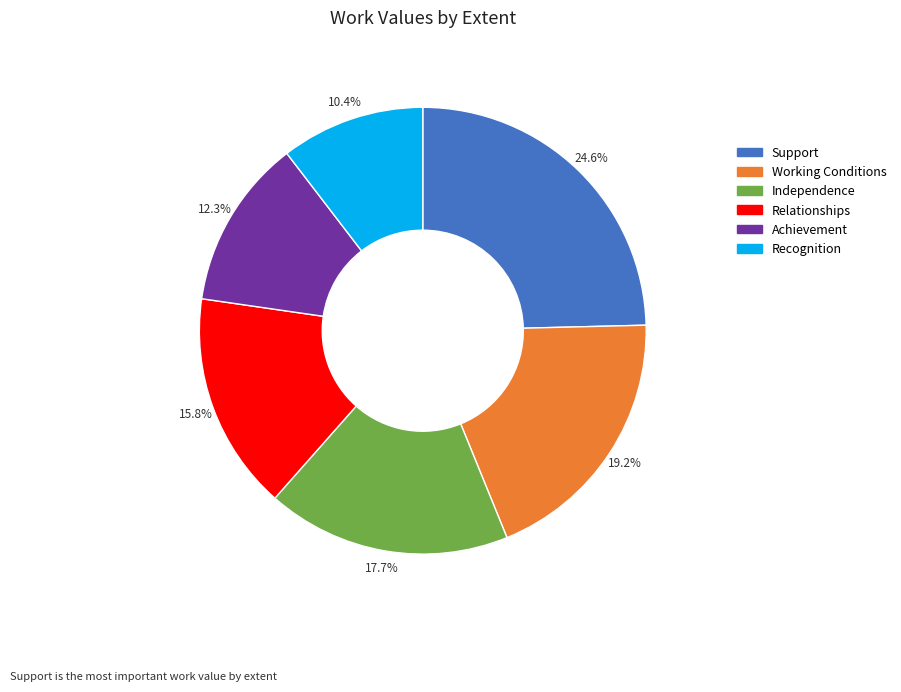

Which category has the biggest portion of the pie?

Support